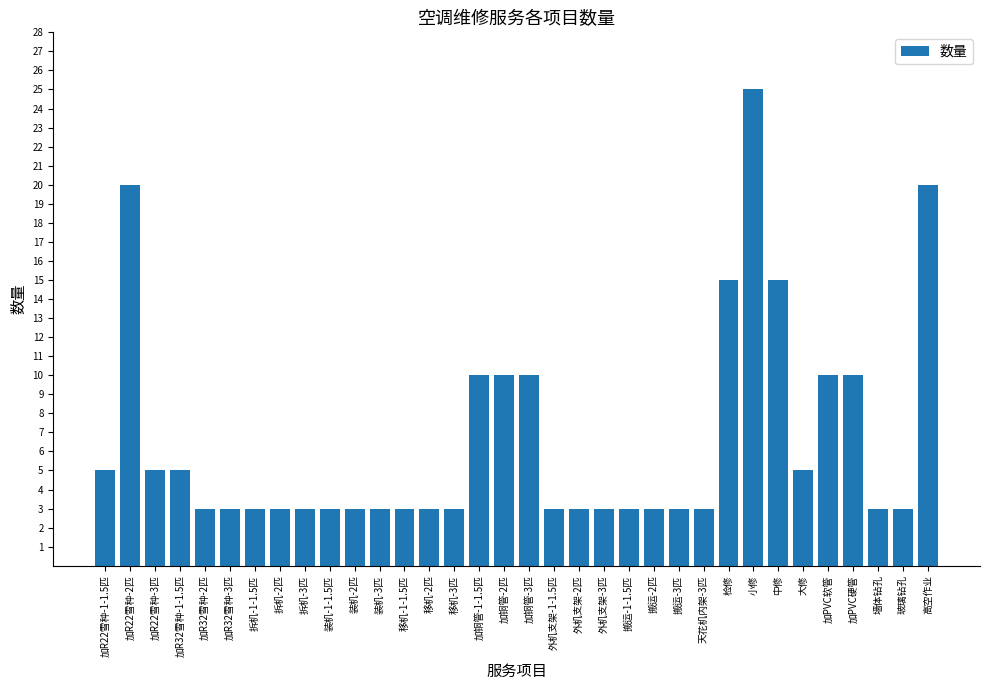

What position from the left is 移机-3匹?

15